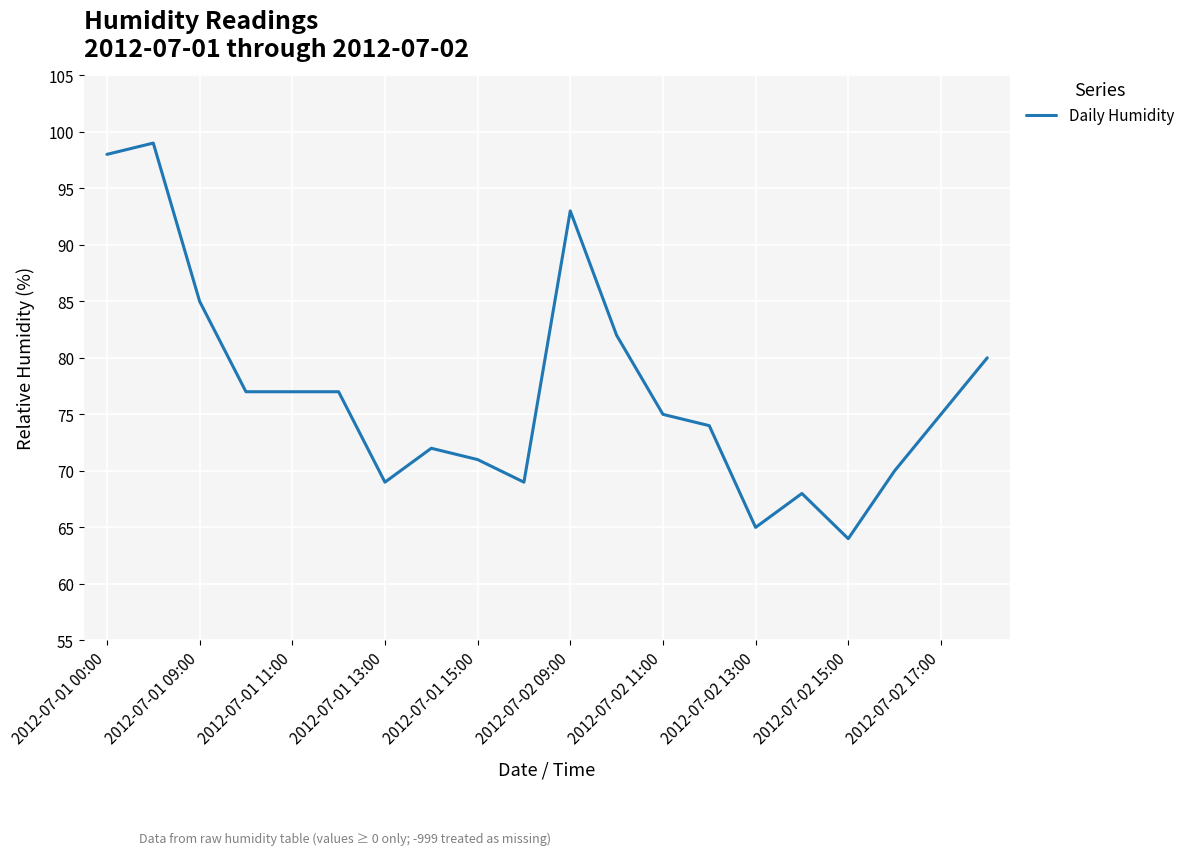

What is the maximum value shown in the chart?

99